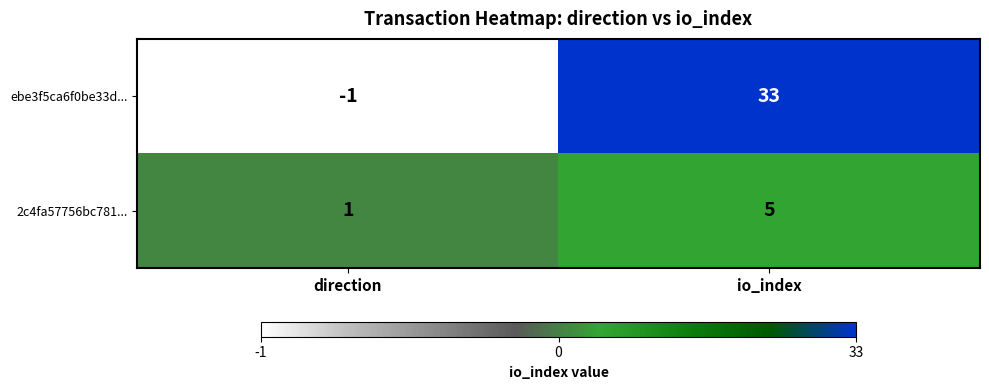

Which series has the largest range (max minus min)?

ebe3f5ca6f0be33d...